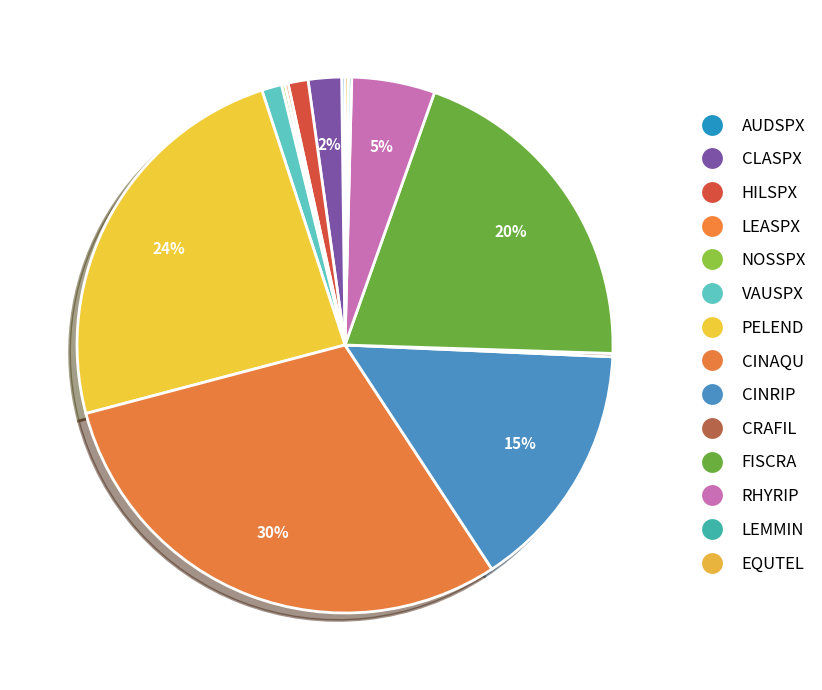

How many slices are in this pie chart?

14